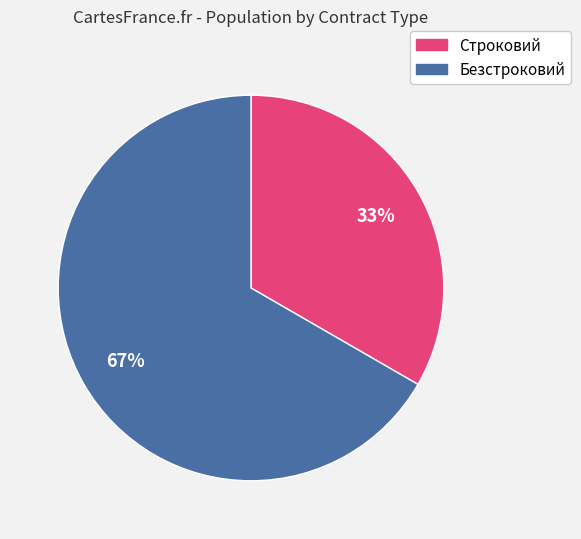

Which category has the smallest portion of the pie?

Строковий